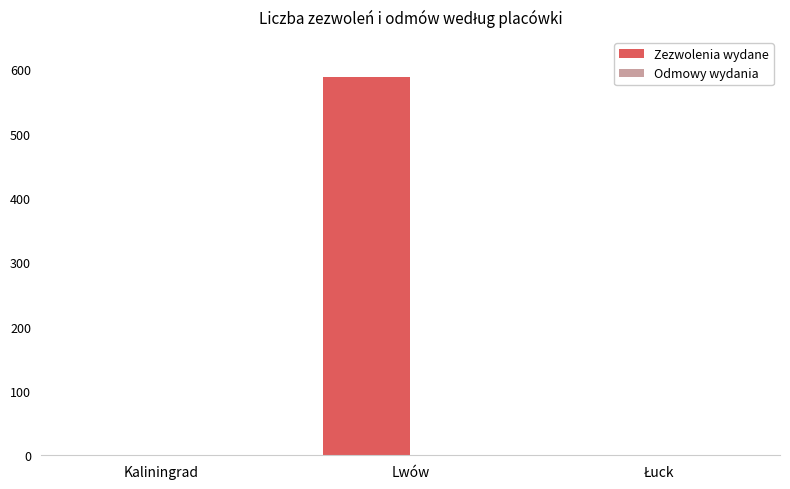

Which series has the largest total across all categories?

Zezwolenia wydane